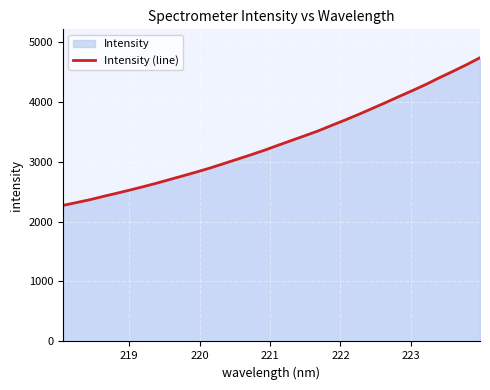

What is the difference between the maximum and minimum values?

2463.8